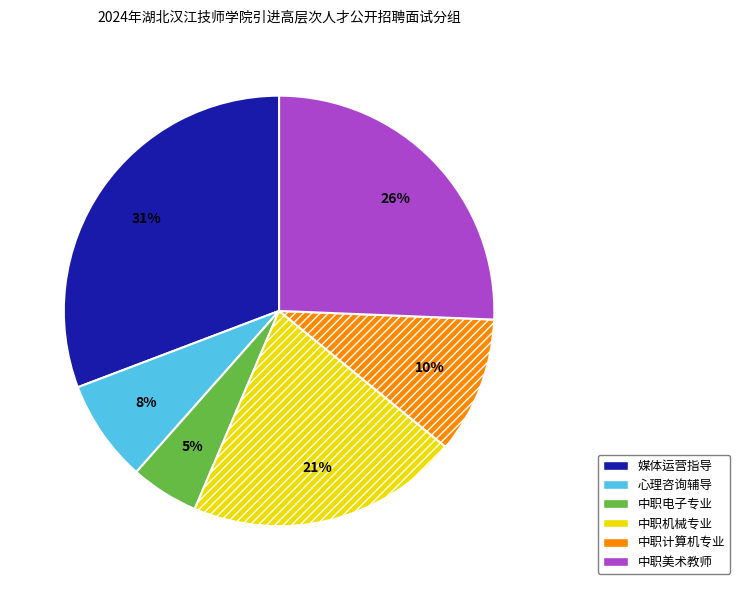

Is there any slice that represents more than half of the pie?

No